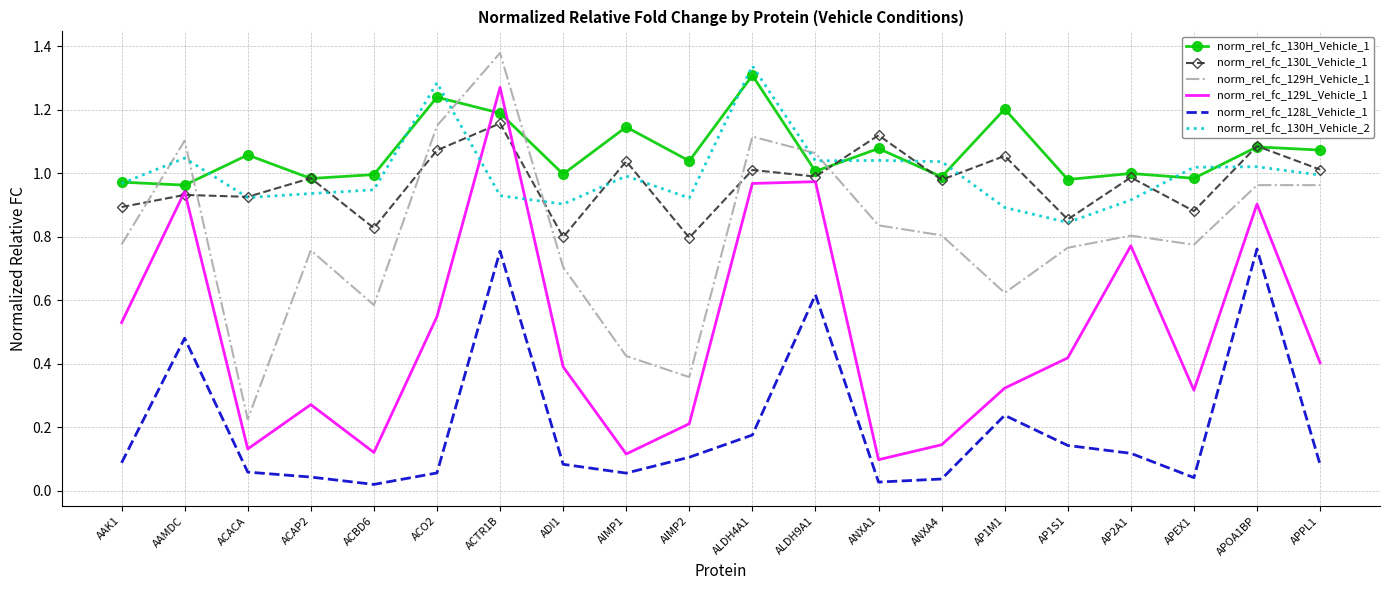

True or false: norm_rel_fc_130H_Vehicle_2 has a value of 1.8 at APOA1BP.

False